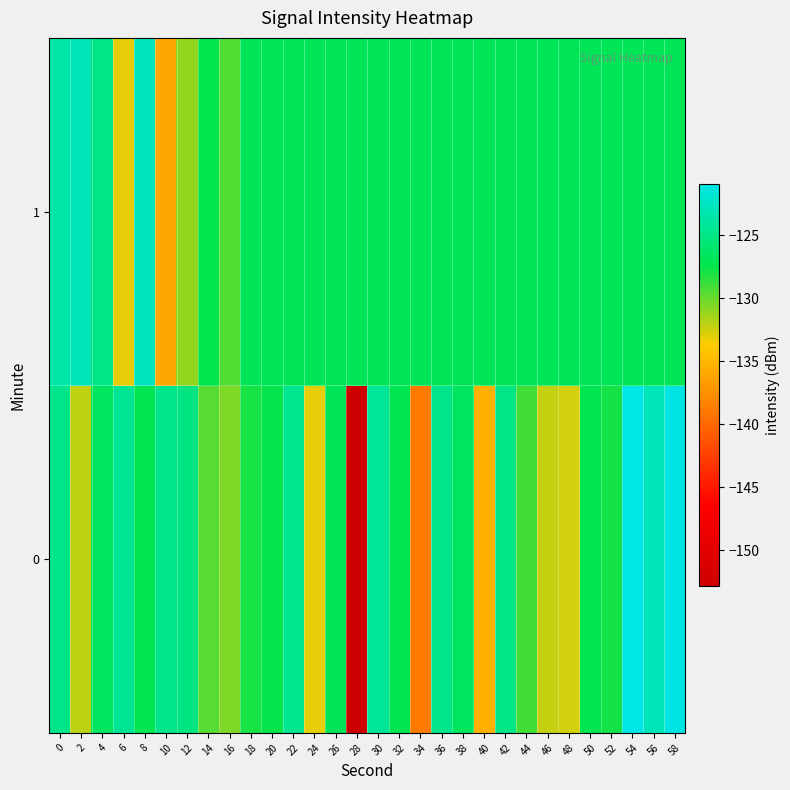

At 0, list the series in order from smallest to largest.

0, 1